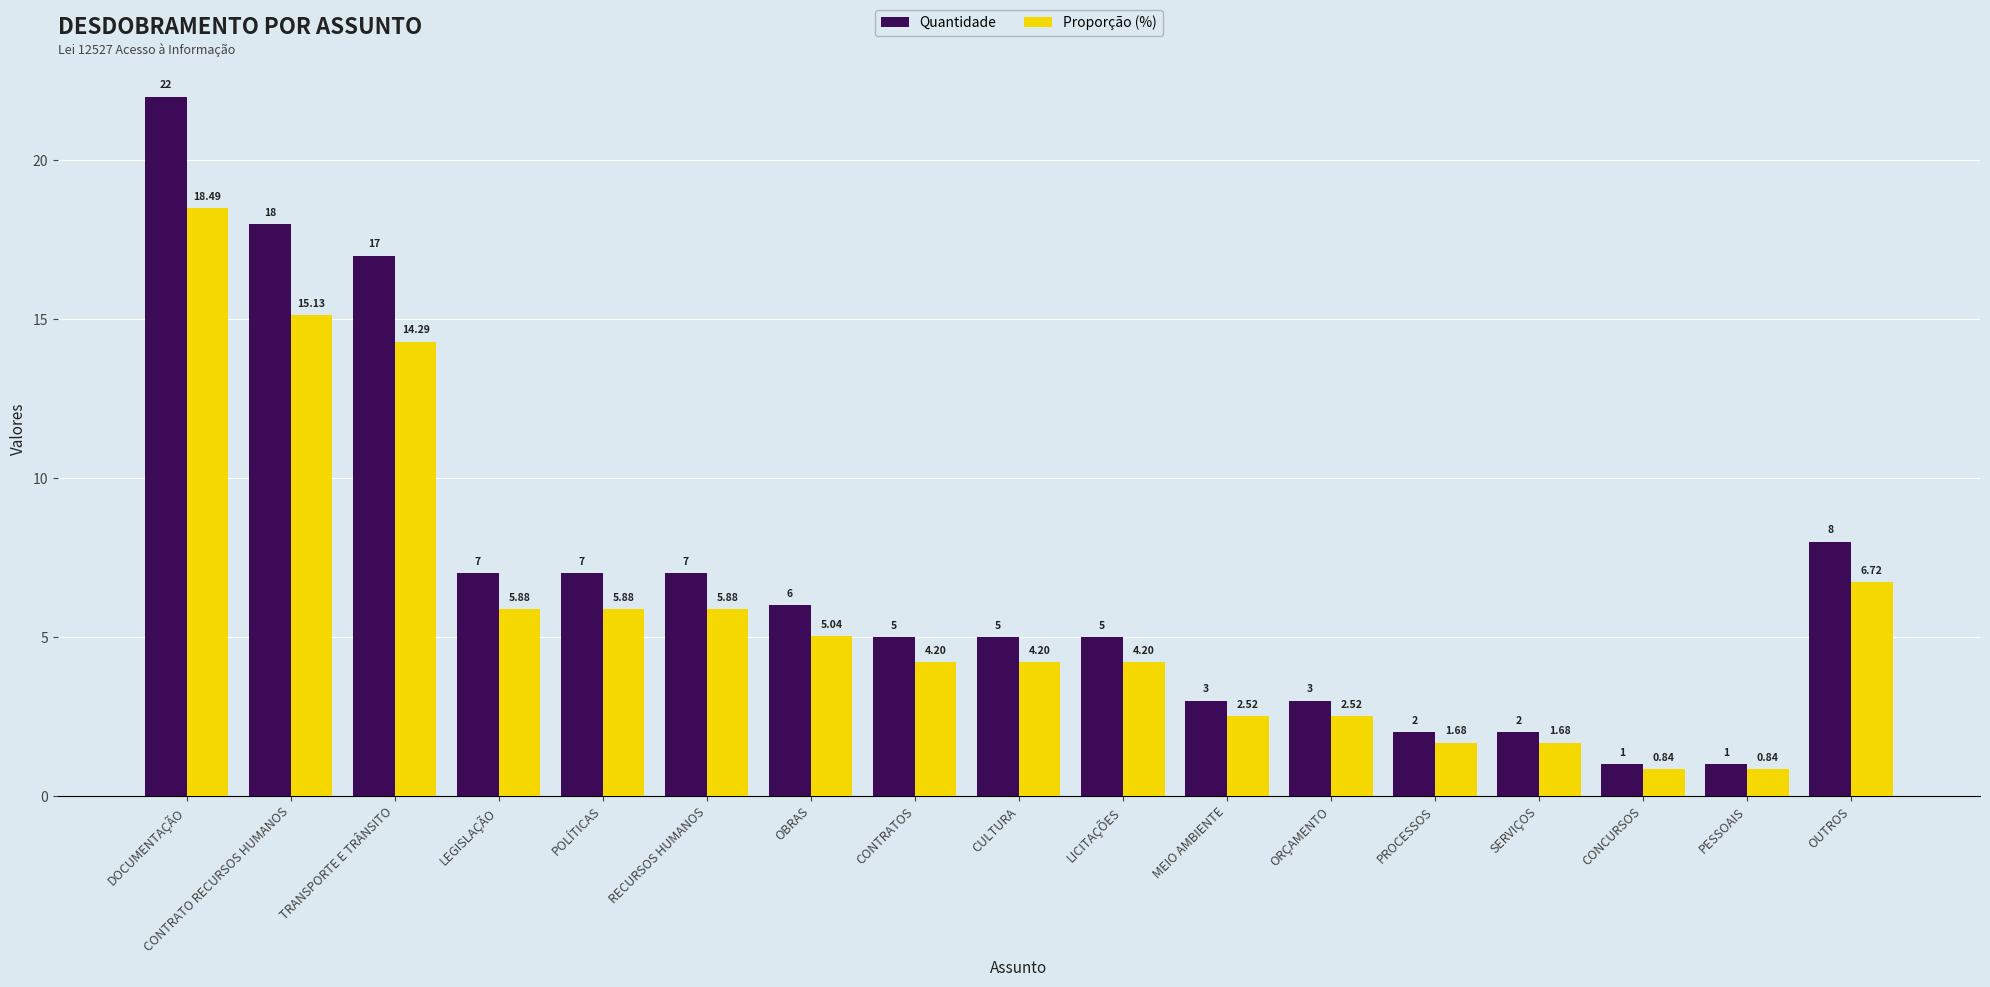

Which category has the highest value in the Quantidade series?

DOCUMENTAÇÃO